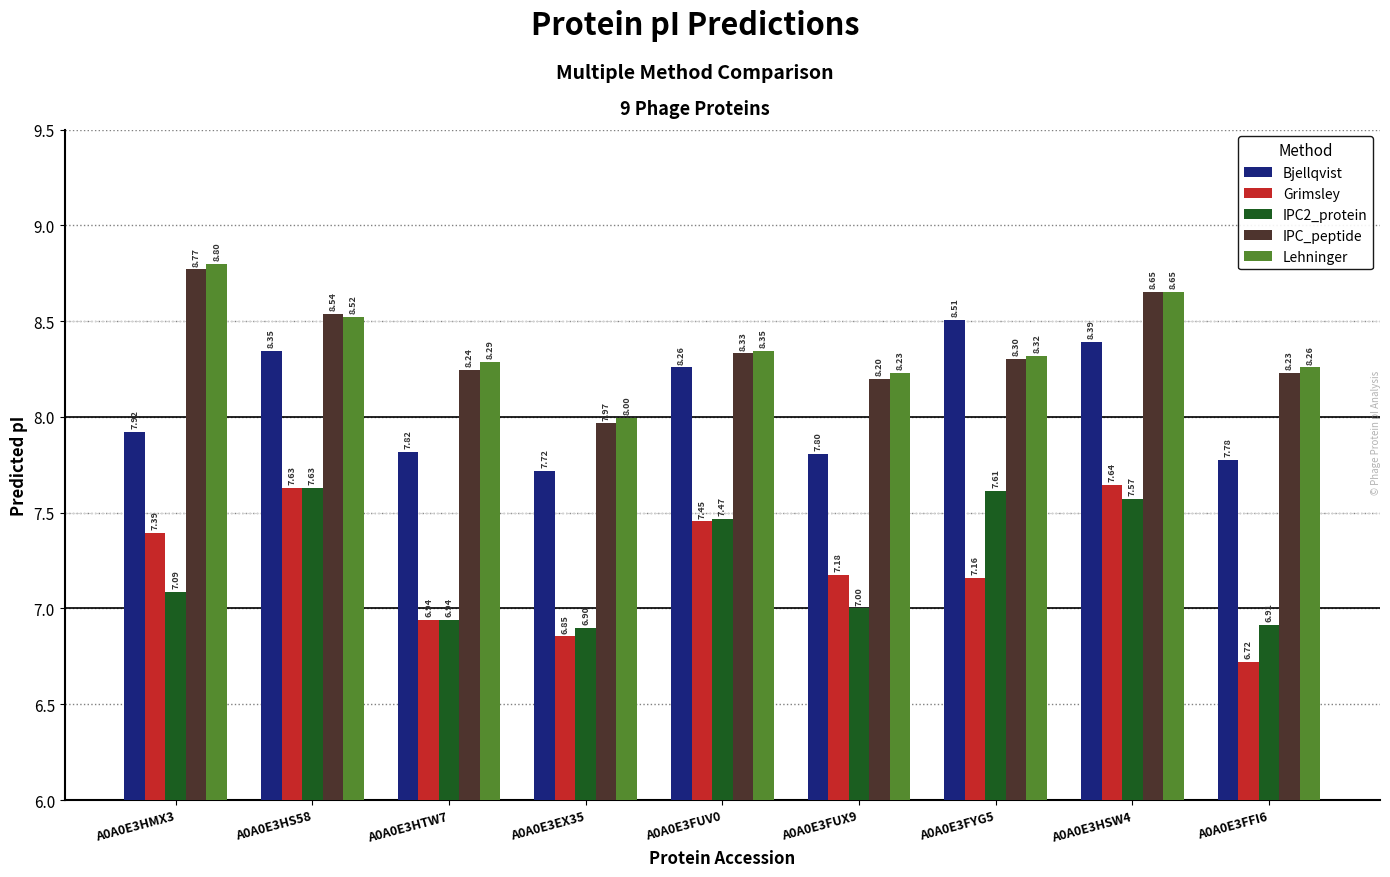

What is the sum of all IPC2_protein values?

65.1